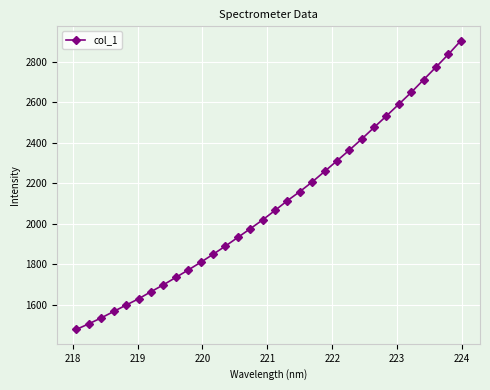

What is the minimum value shown in the chart?

1477.4